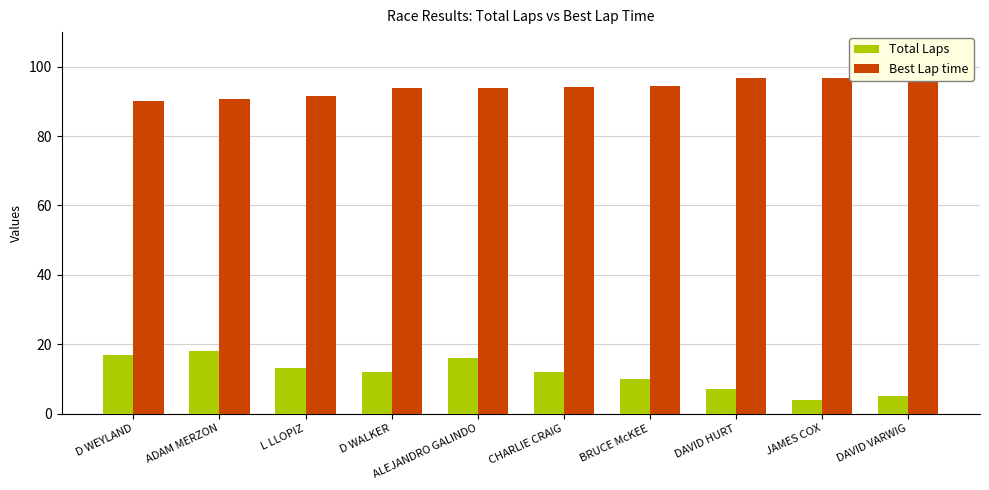

What is the spread (max minus min) of values at DAVID HURT?

89.6